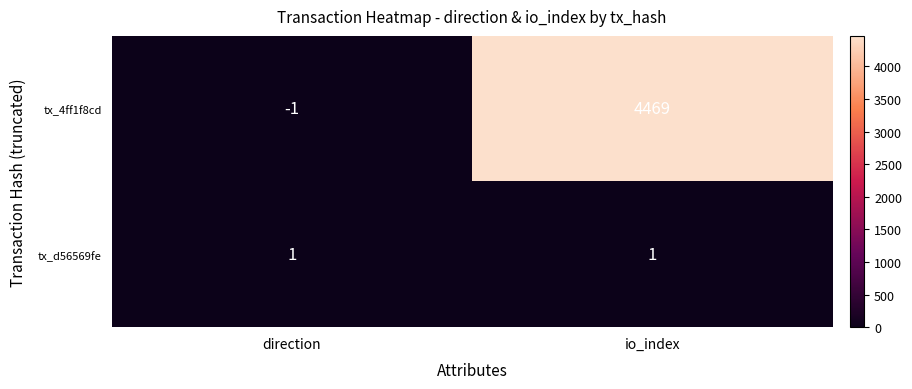

Is it true that tx_4ff1f8cd equals 2354 at io_index?

False